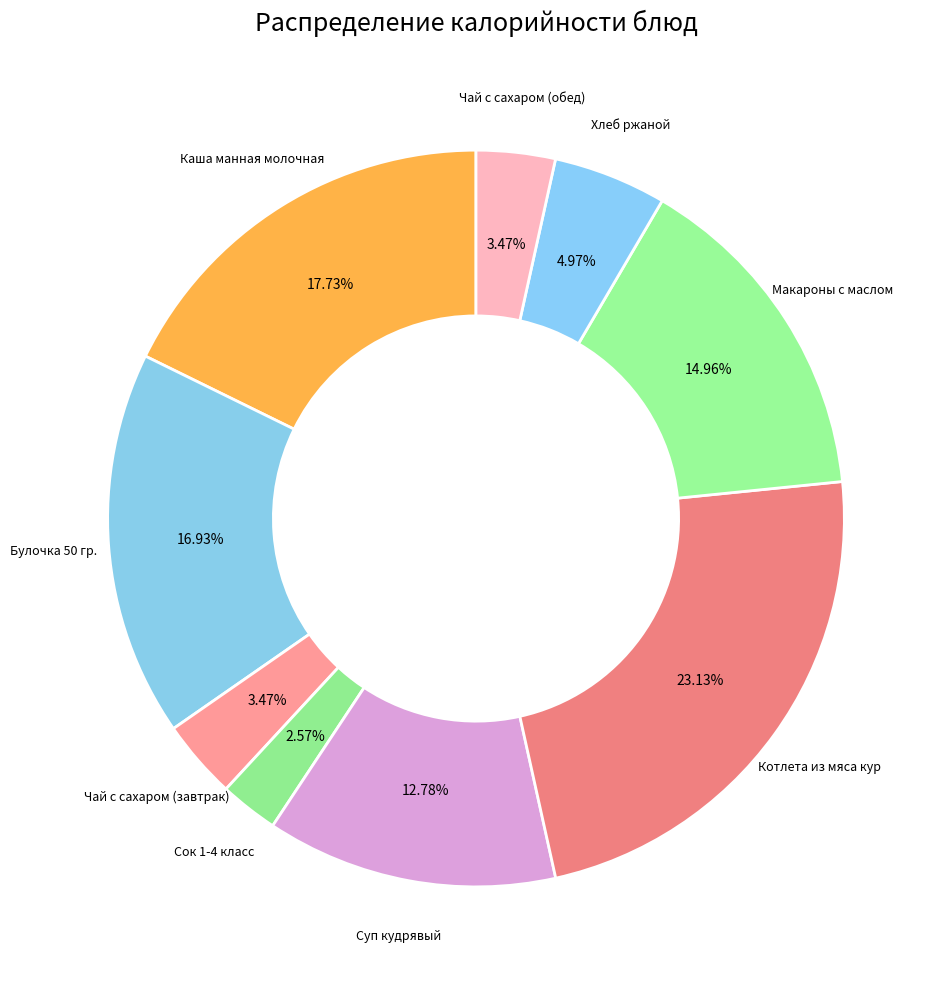

How many segments does this pie chart have?

9